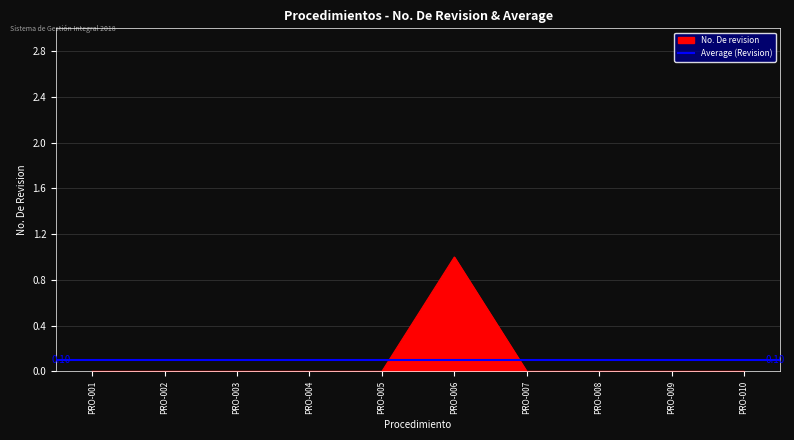

Which category has the highest value across all series?

PRO-006